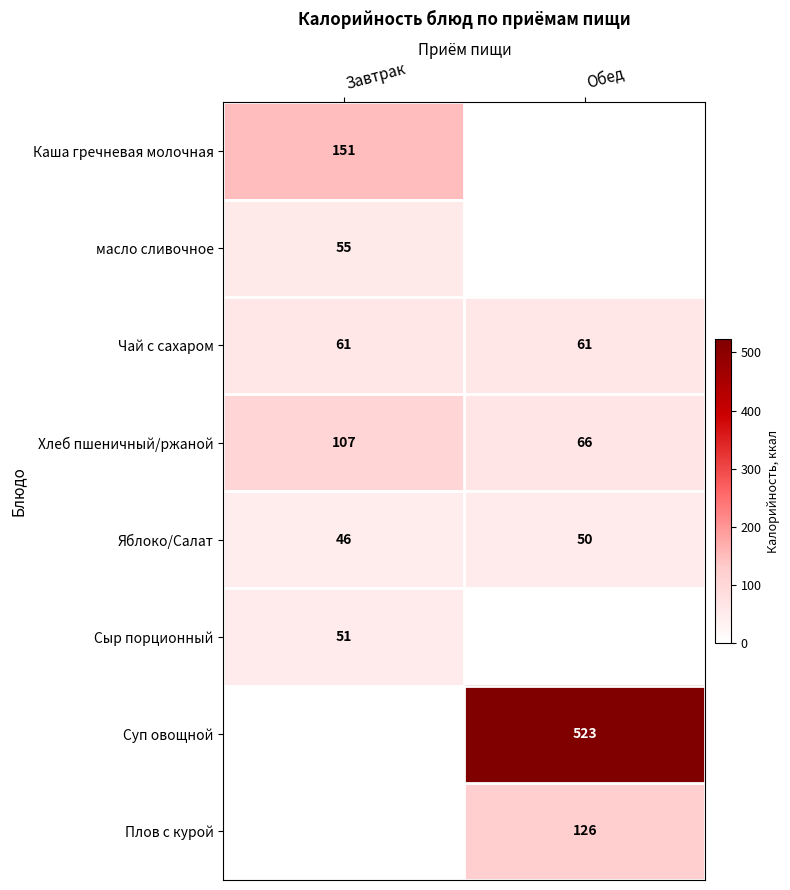

The value of Хлеб пшеничный/ржаной at Обед is 66. True or false?

True